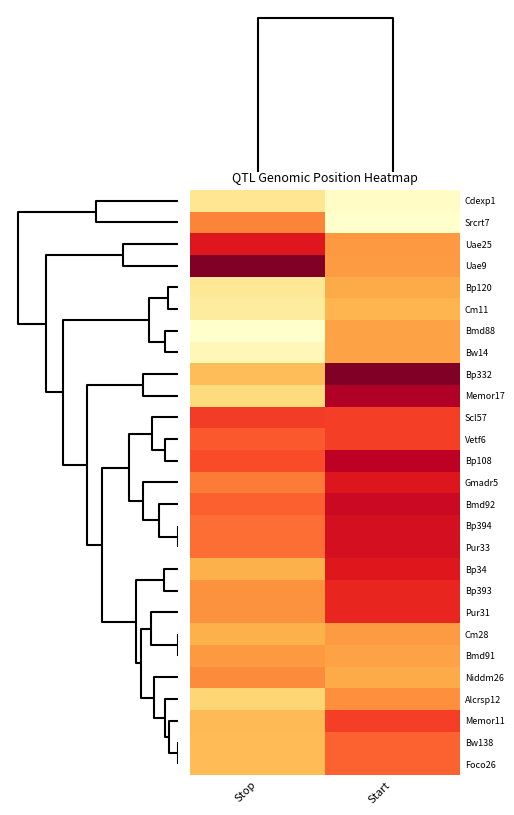

Reading left to right, extract all data points from this chart.

Cdexp1: Stop=0.2	Start=0.0
Srcrt7: Stop=0.5	Start=0.0
Uae25: Stop=0.8	Start=0.5
Uae9: Stop=1.0	Start=0.5
Bp120: Stop=0.2	Start=0.4
Cm11: Stop=0.1	Start=0.4
Bmd88: Stop=0.0	Start=0.4
Bw14: Stop=0.1	Start=0.4
Bp332: Stop=0.3	Start=1.0
Memor17: Stop=0.2	Start=0.9
Scl57: Stop=0.7	Start=0.7
Vetf6: Stop=0.6	Start=0.7
Bp108: Stop=0.6	Start=0.9
Gmadr5: Stop=0.5	Start=0.8
Bmd92: Stop=0.6	Start=0.8
Bp394: Stop=0.6	Start=0.8
Pur33: Stop=0.6	Start=0.8
Bp34: Stop=0.4	Start=0.8
Bp393: Stop=0.5	Start=0.7
Pur31: Stop=0.5	Start=0.7
Cm28: Stop=0.4	Start=0.5
Bmd91: Stop=0.5	Start=0.4
Niddm26: Stop=0.5	Start=0.4
Alcrsp12: Stop=0.3	Start=0.5
Memor11: Stop=0.4	Start=0.7
Bw138: Stop=0.3	Start=0.6
Foco26: Stop=0.3	Start=0.6